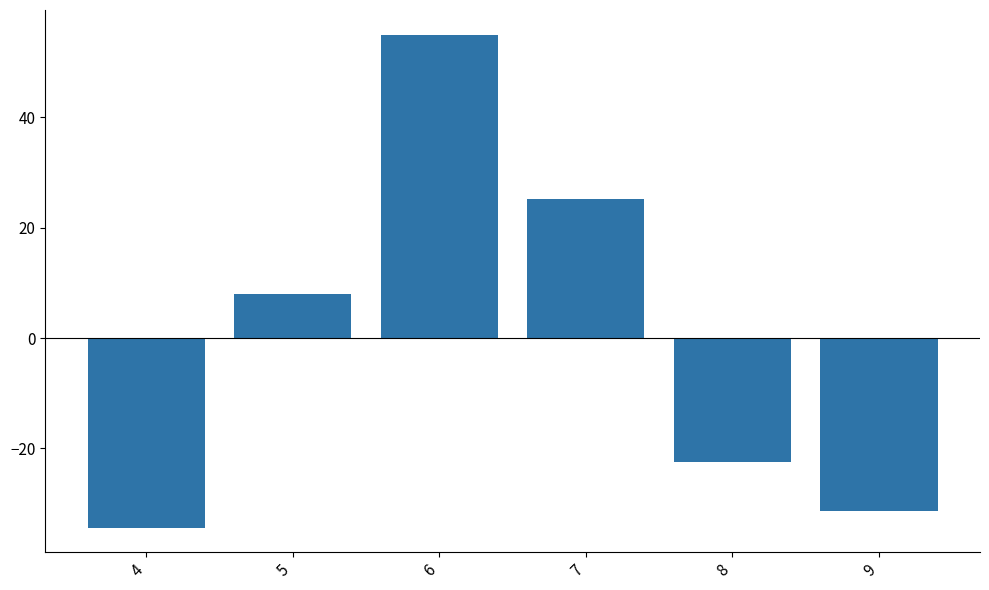

What is the minimum value shown in the chart?

-34.4